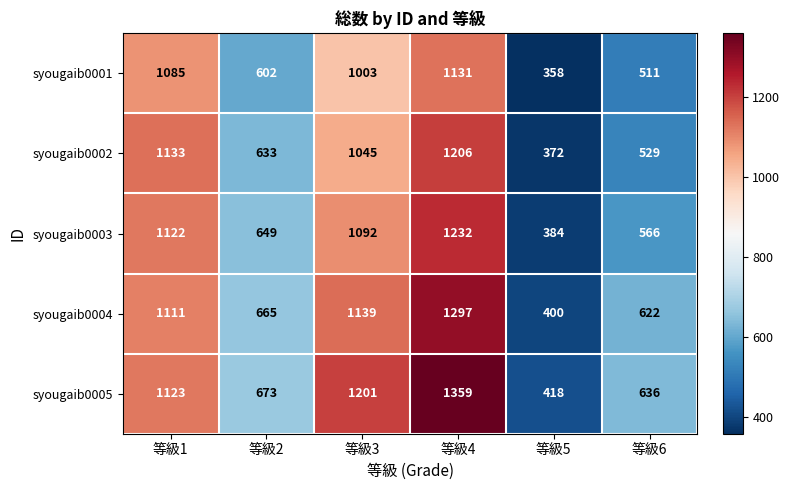

Is it true that syougaib0001 equals 278 at 等級2?

False